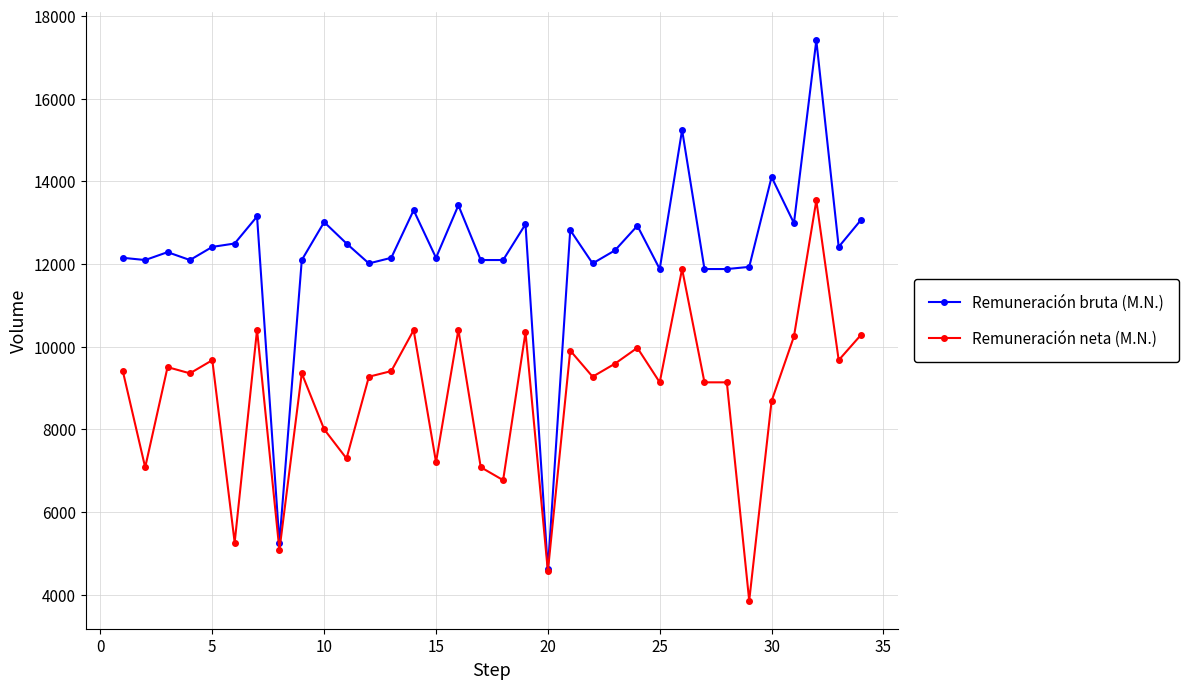

What is the difference between the maximum and minimum values in the Remuneración neta (M.N.) series?

9684.0